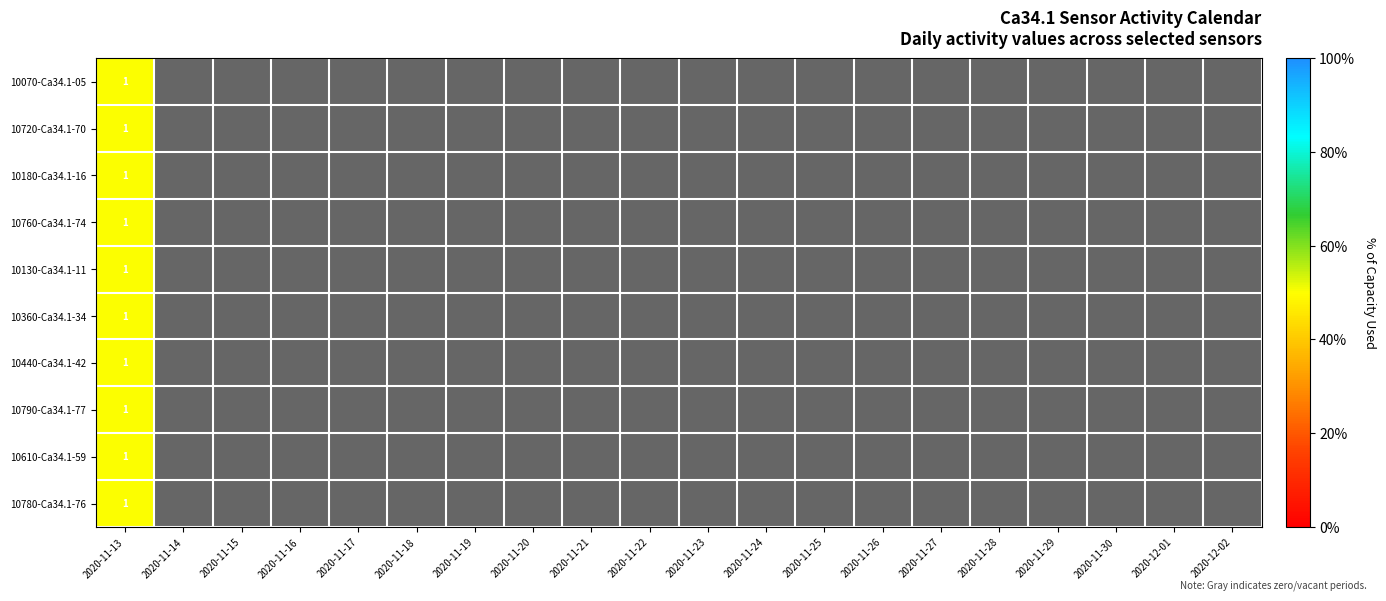

At 2020-11-17, list the series in order from smallest to largest.

10070-Ca34.1-05, 10720-Ca34.1-70, 10180-Ca34.1-16, 10760-Ca34.1-74, 10130-Ca34.1-11, 10360-Ca34.1-34, 10440-Ca34.1-42, 10790-Ca34.1-77, 10610-Ca34.1-59, 10780-Ca34.1-76